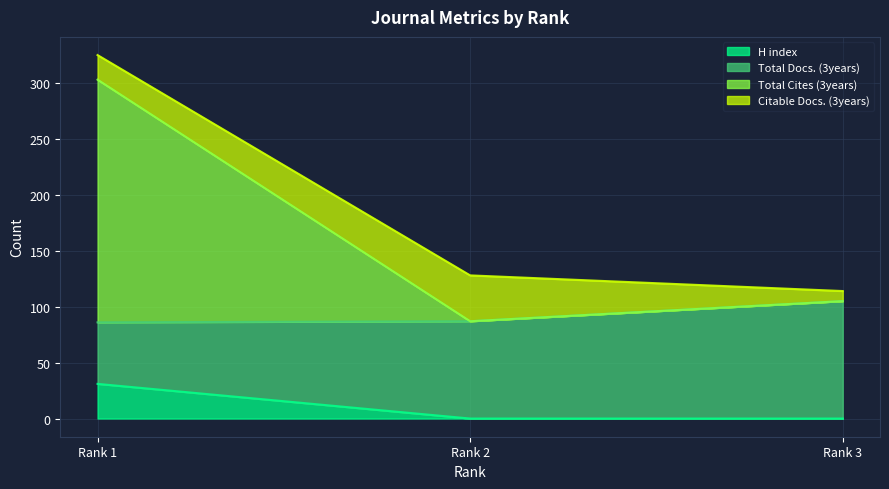

Reading left to right, list the values for the H index series.

Rank 1=31	Rank 2=0	Rank 3=0